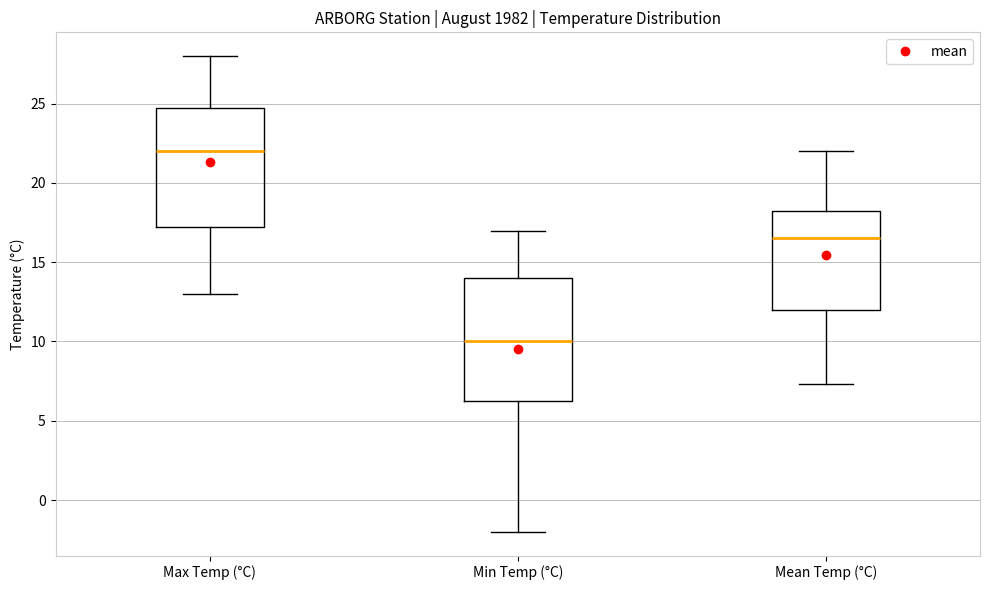

Reading left to right, read every box against the y-axis: the position of its median line, the range the box covers, and the ends of its whiskers. The values are not printed on the chart, so give them approximately, as read against the axis.

Max Temp (°C): median 22.0, box 17.5 to 25.0, whiskers 13.0 to 28.0
Min Temp (°C): median 10.0, box 6.5 to 14.0, whiskers -2.0 to 17.0
Mean Temp (°C): median 16.5, box 12.0 to 18.5, whiskers 7.5 to 22.0